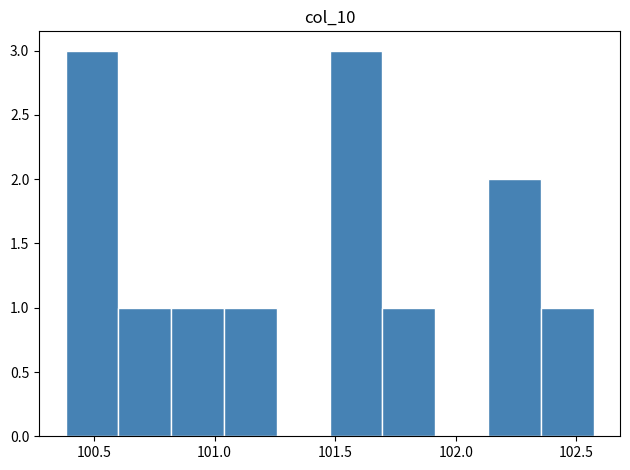

What is the height of the bar covering 100.60 to 100.80 on the x-axis? Neither the bar edges nor the heights are printed on the chart, so give them approximately, as read against the axes.

1